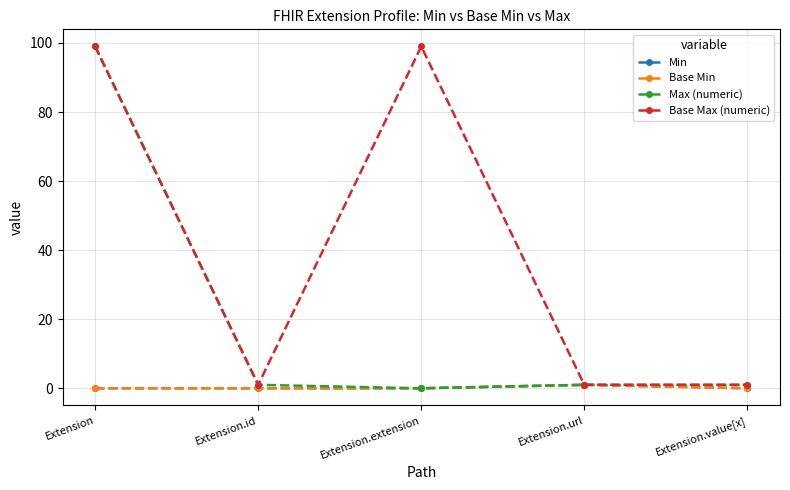

Is this an area chart (filled region under the line)?

No